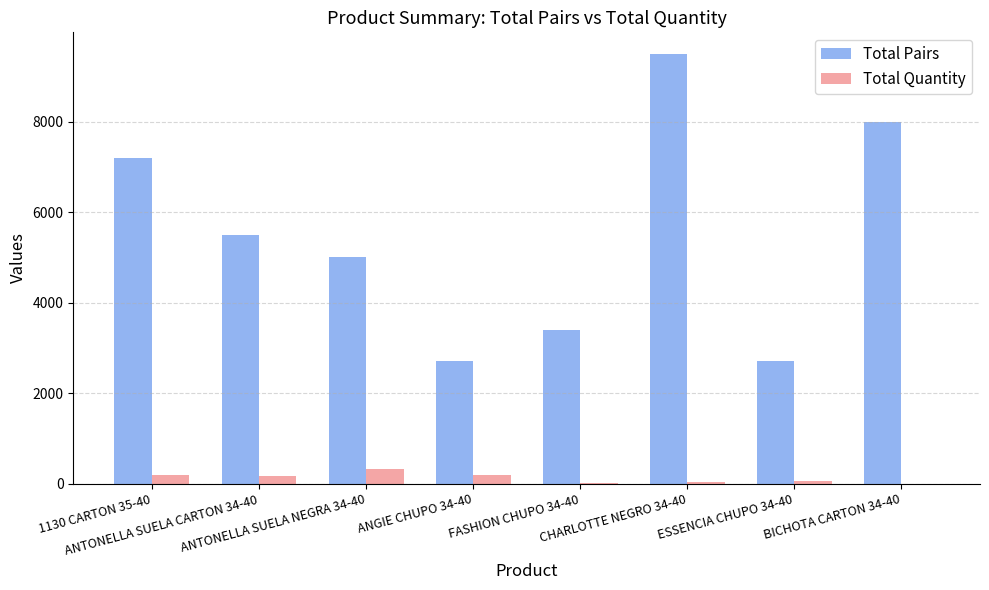

What is the sum of all Total Quantity values?

986